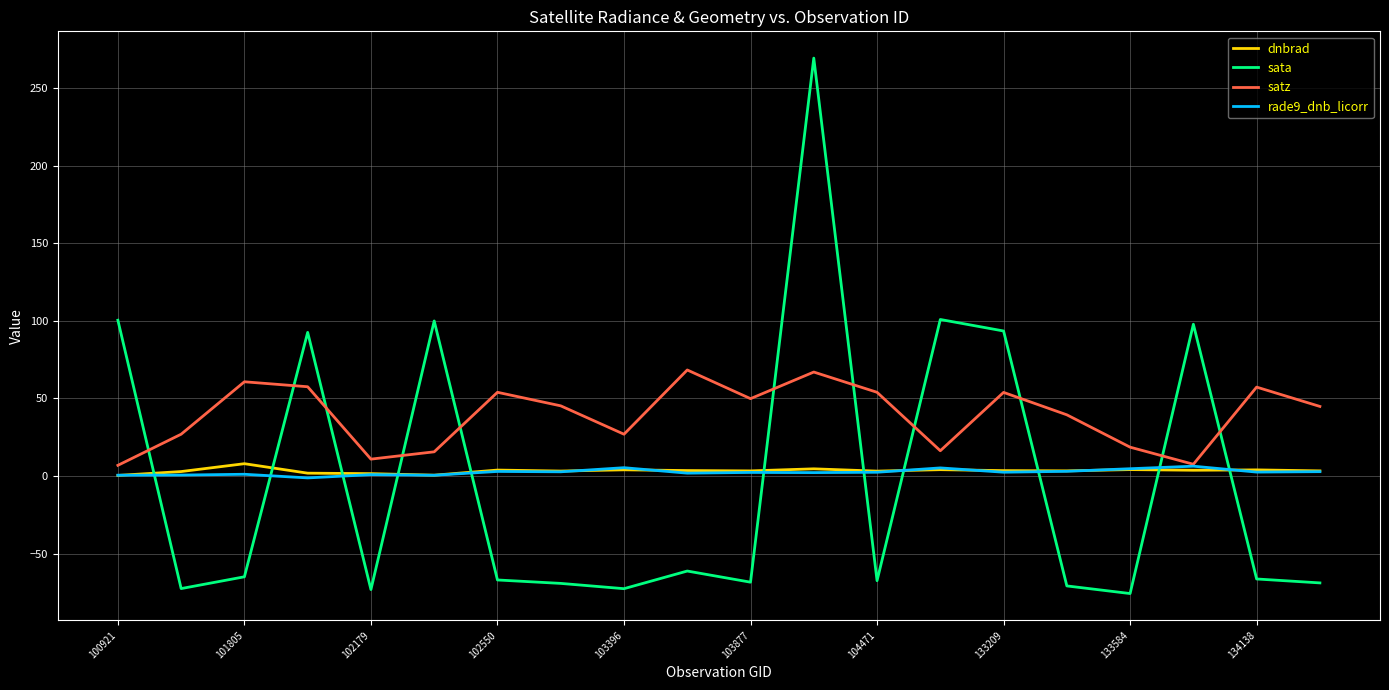

Does the chart display data point markers on the line(s)?

No